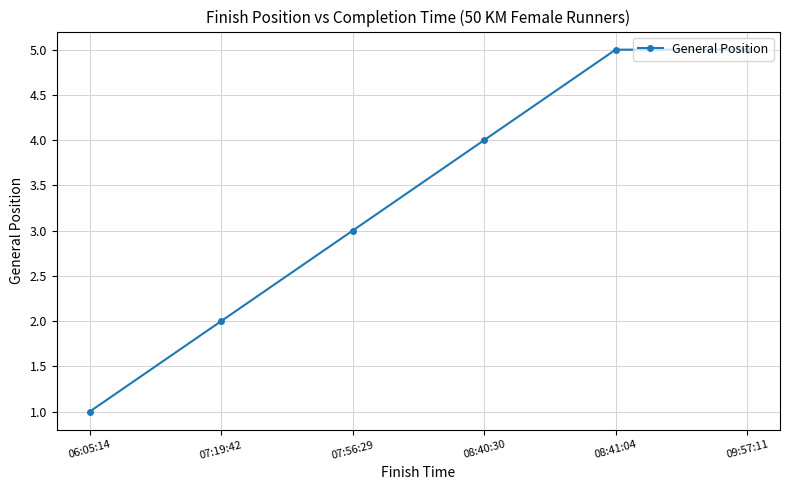

How many distinct data groups are displayed?

1